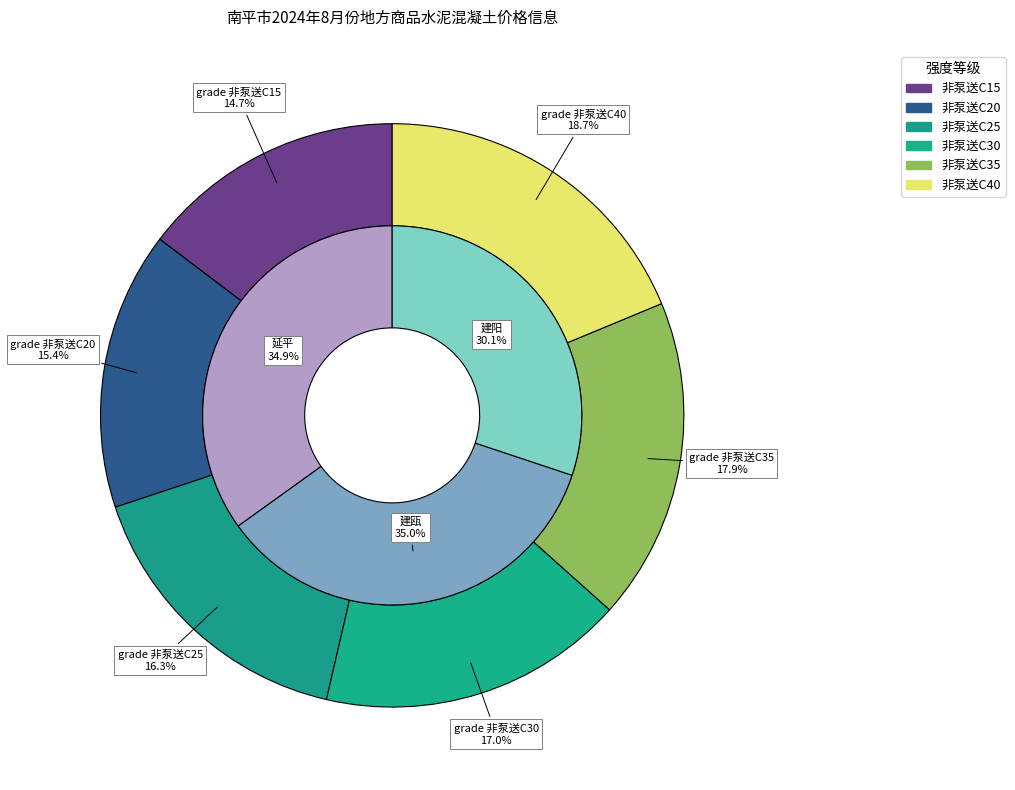

Do 建瓯 and 延平 together represent more than half of the pie?

Yes